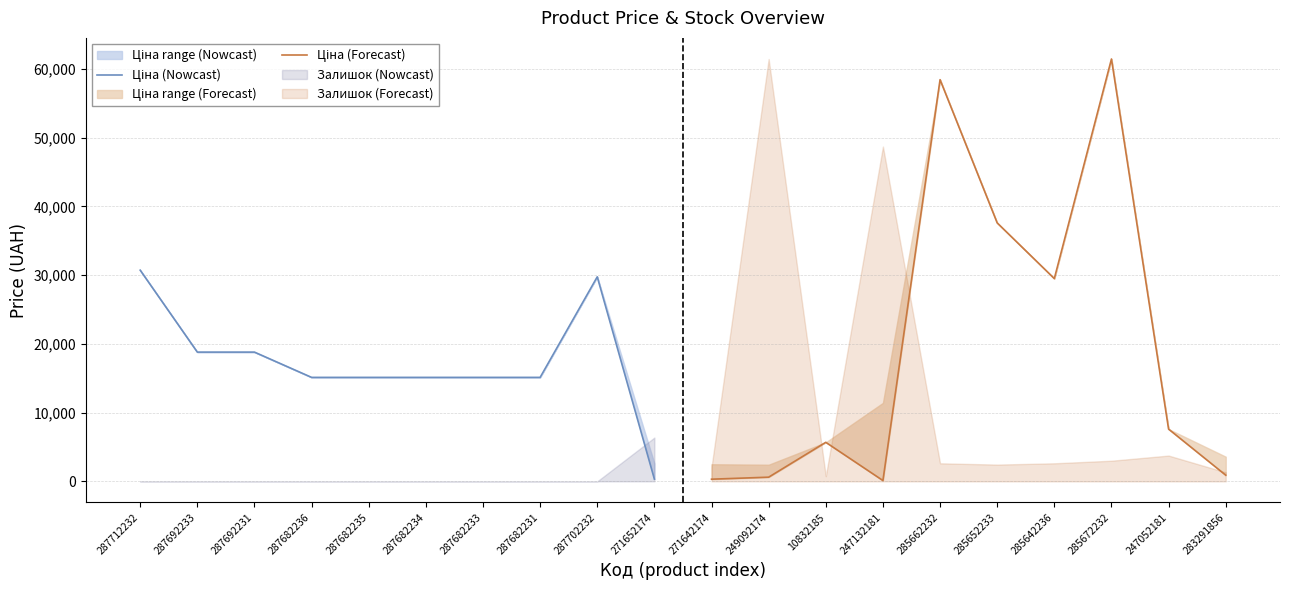

In Ціна (Forecast), how many points are higher than both neighbors (excluding endpoints)?

3